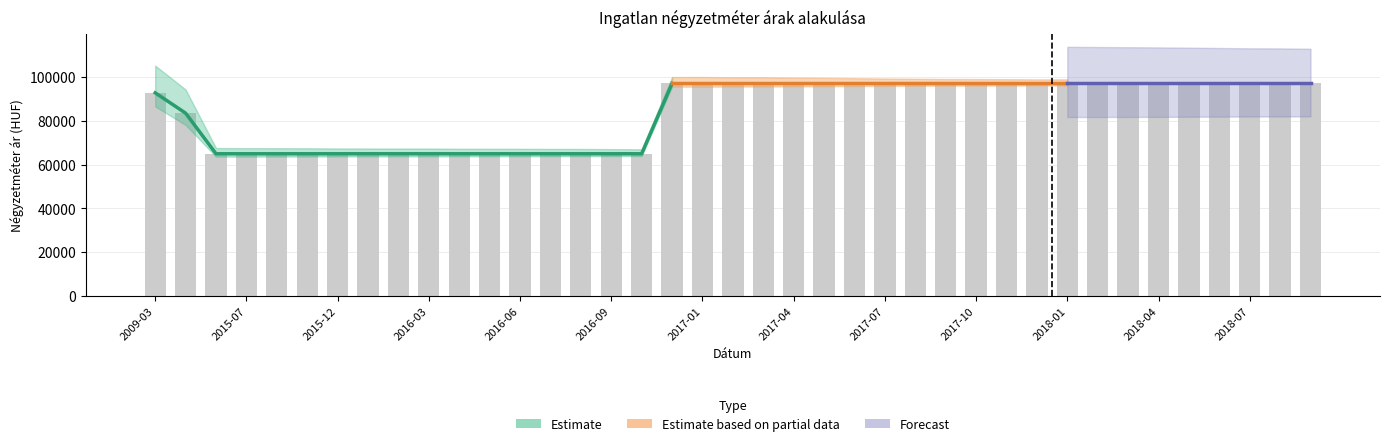

What is the value of the Átlagos négyzetméter ár bar at the 35th from the left?

97142